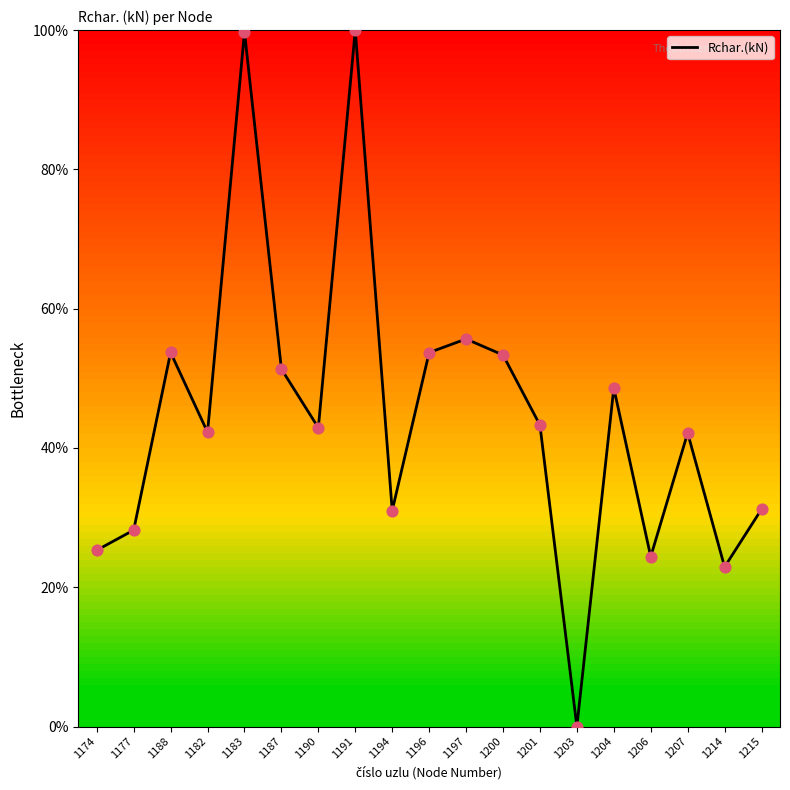

Between 1182 and 1214, which is larger?

1182